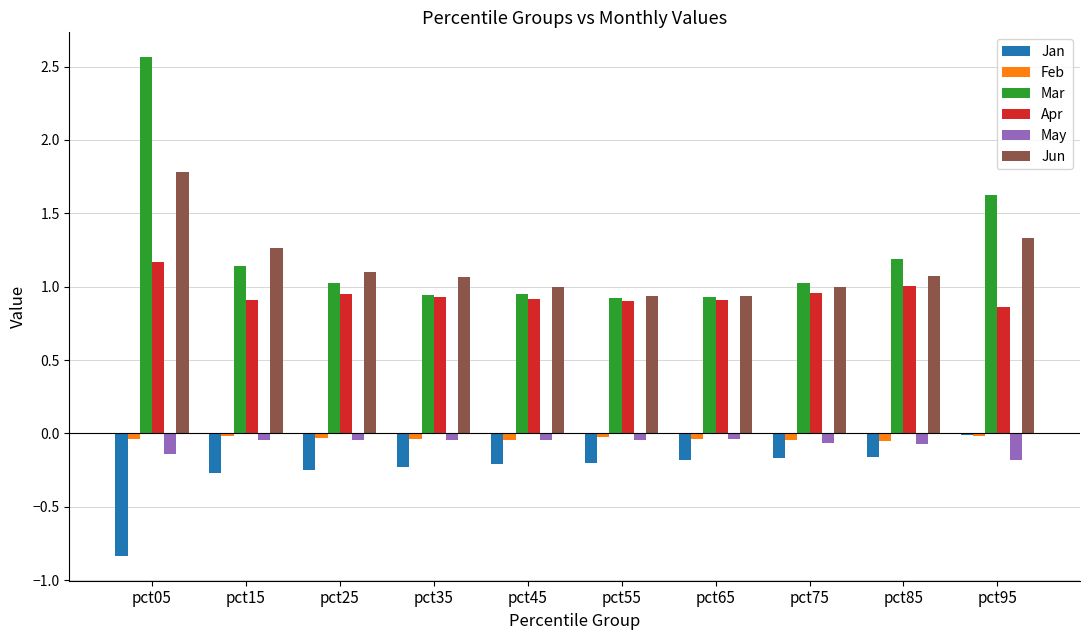

Is the value of Mar at pct35 greater than the value of Jan at pct95?

Yes